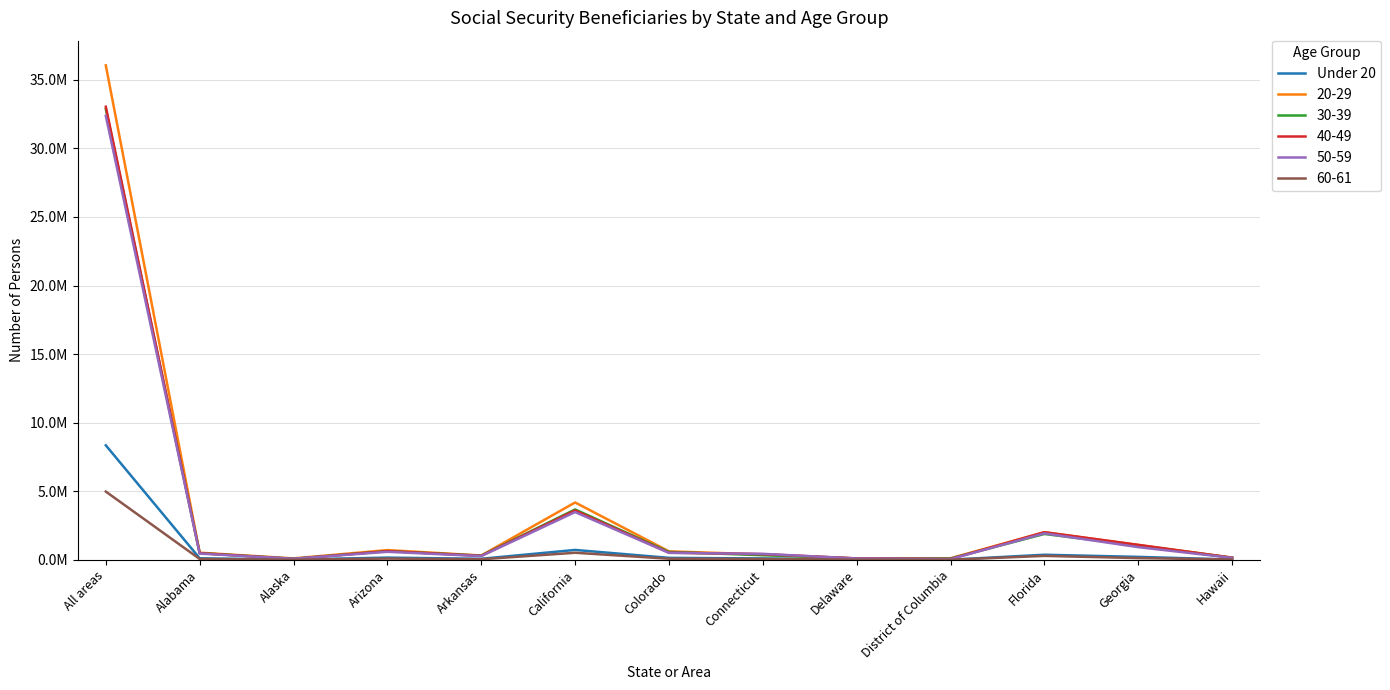

Reading left to right, list all the values displayed in this chart.

8351772	113903	25971	163533	78872	723388	146386	103272	26453	12970	373111	217027	24615